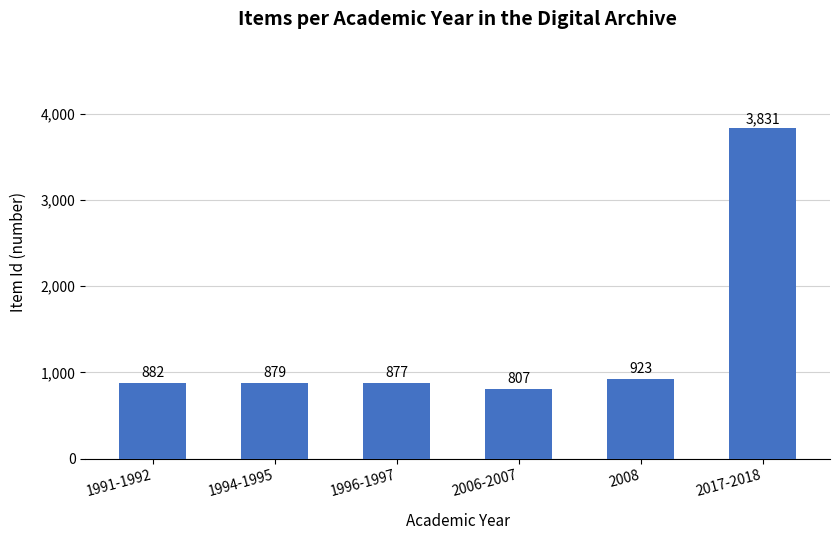

True or false: the data shows 6430 at 2017-2018.

False